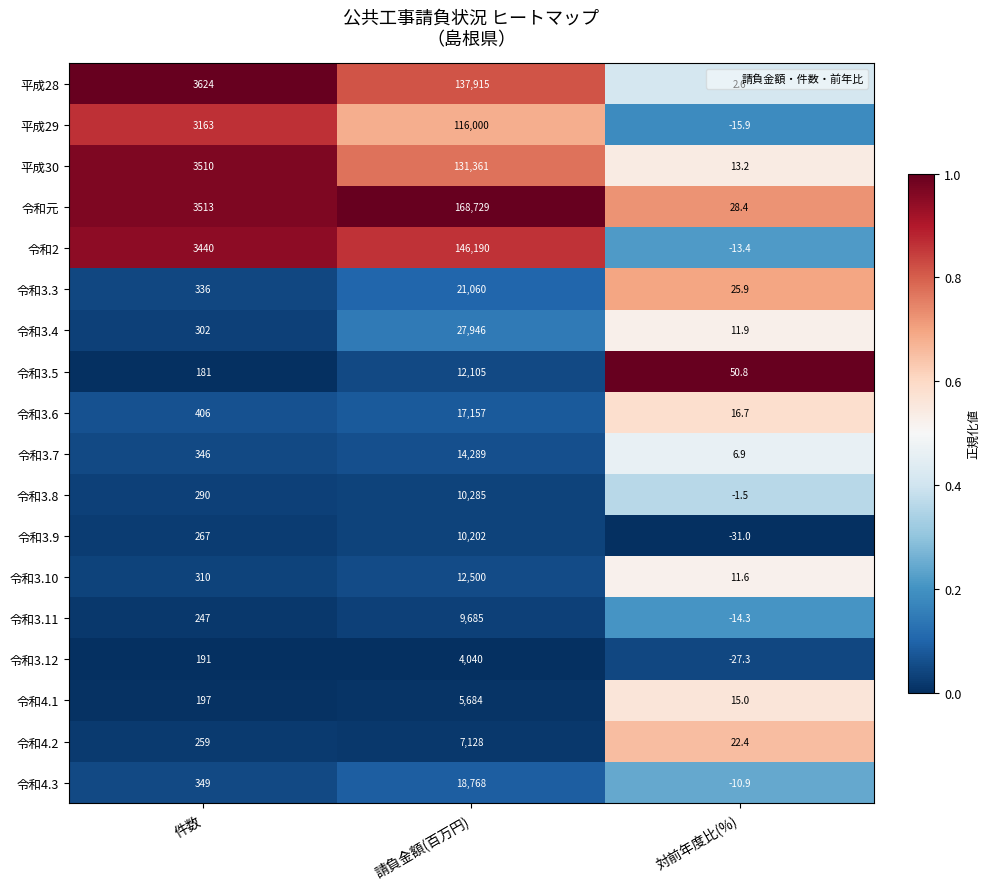

Which series has the largest total across all categories?

令和元